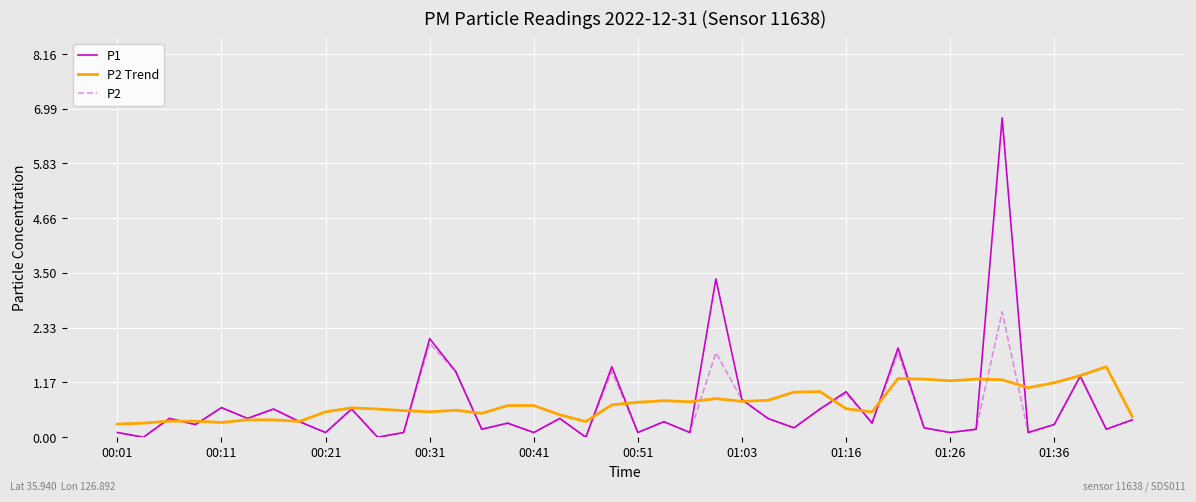

What is the highest value of the P2 series?

2.7